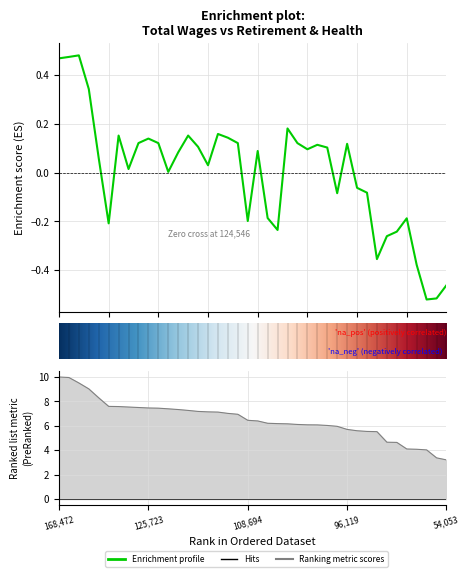

How many lines are shown in the chart?

2